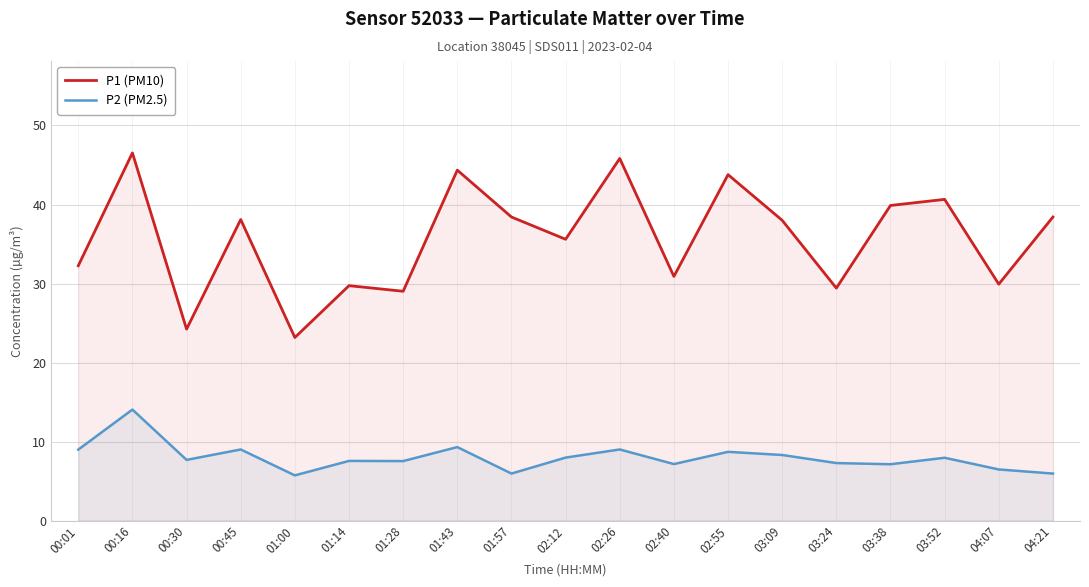

In P2 (PM2.5), how many points are higher than both neighbors (excluding endpoints)?

7